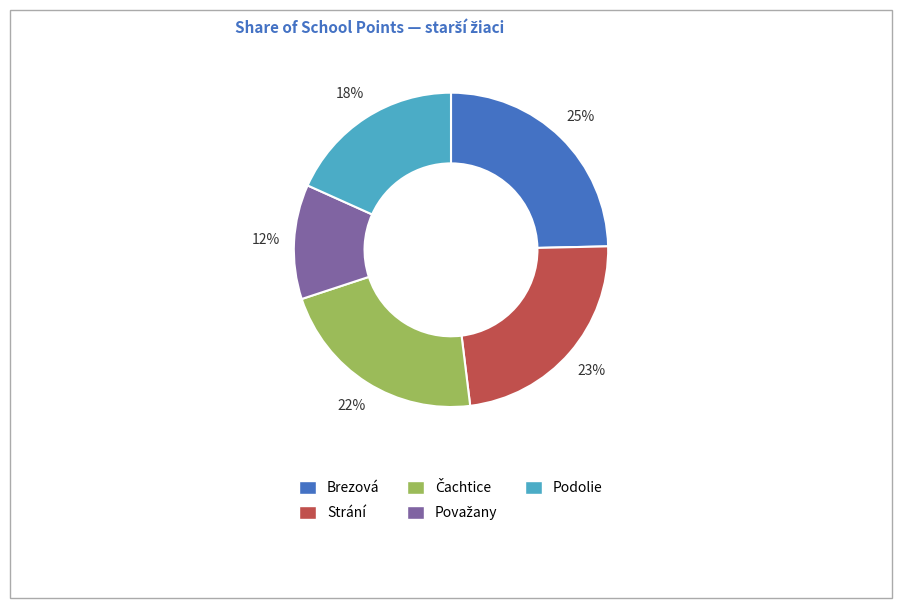

To the nearest percent, what portion does Brezová represent?

25%